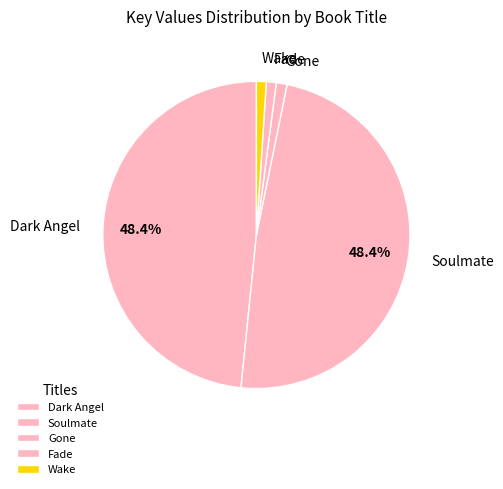

To the nearest percent, what is the difference between the Soulmate and Gone slice percentages?

47%